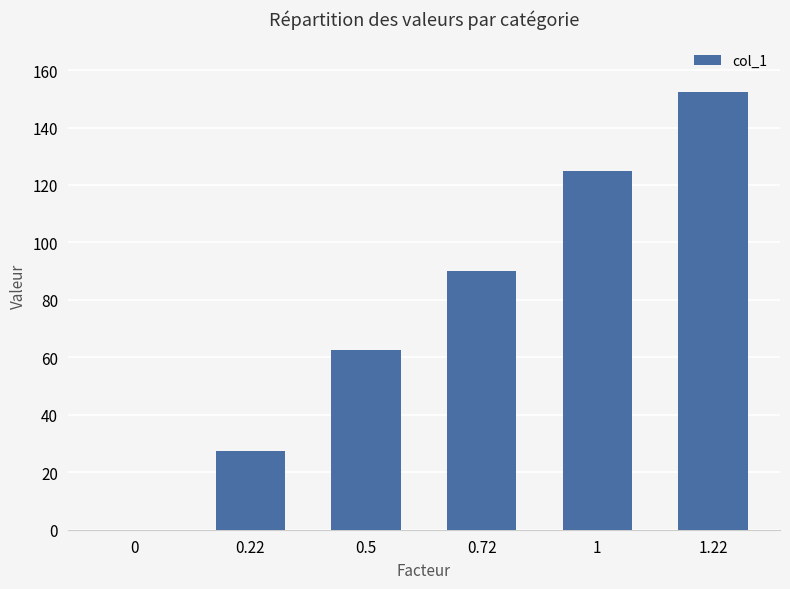

Reading left to right, transcribe all the data shown in this chart.

0.0	27.5	62.5	90.0	125.0	152.5